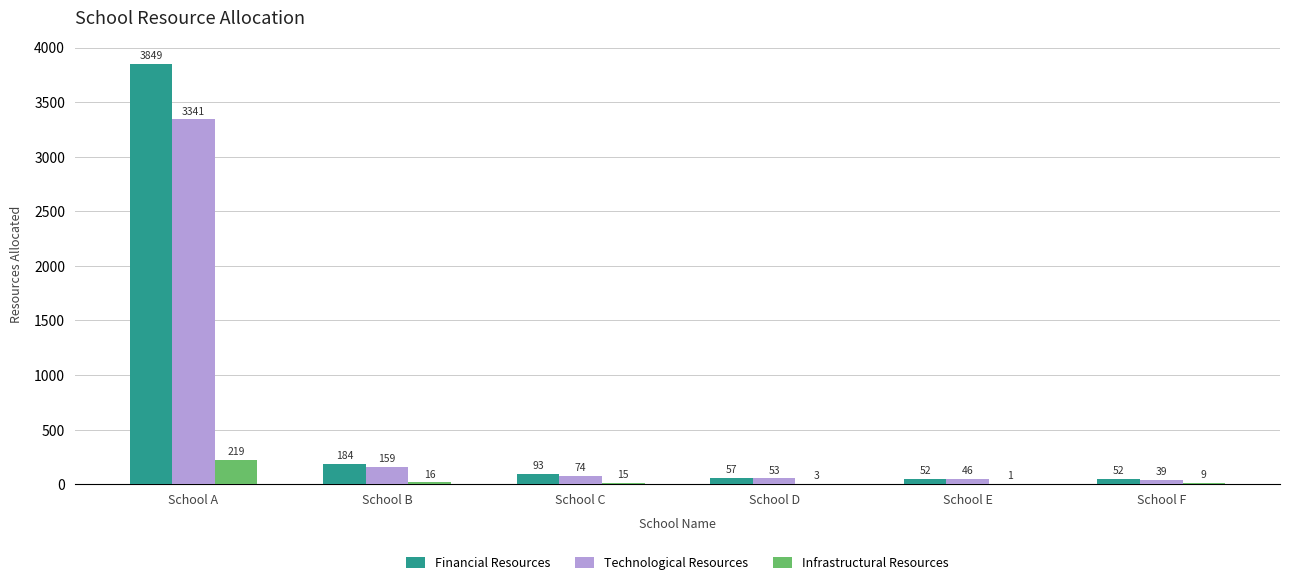

Which series has the largest total across all categories?

Financial Resources